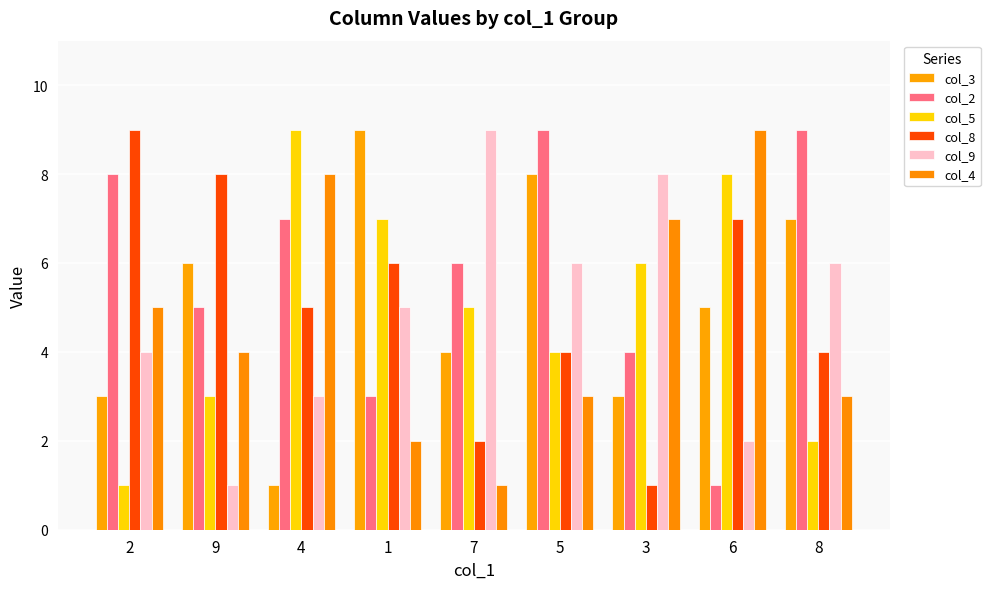

Reading left to right, what are all the values shown in this chart?

col_3: 3	6	1	9	4	8	3	5	7
col_2: 8	5	7	3	6	9	4	1	9
col_5: 1	3	9	7	5	4	6	8	2
col_8: 9	8	5	6	2	4	1	7	4
col_9: 4	1	3	5	9	6	8	2	6
col_4: 5	4	8	2	1	3	7	9	3